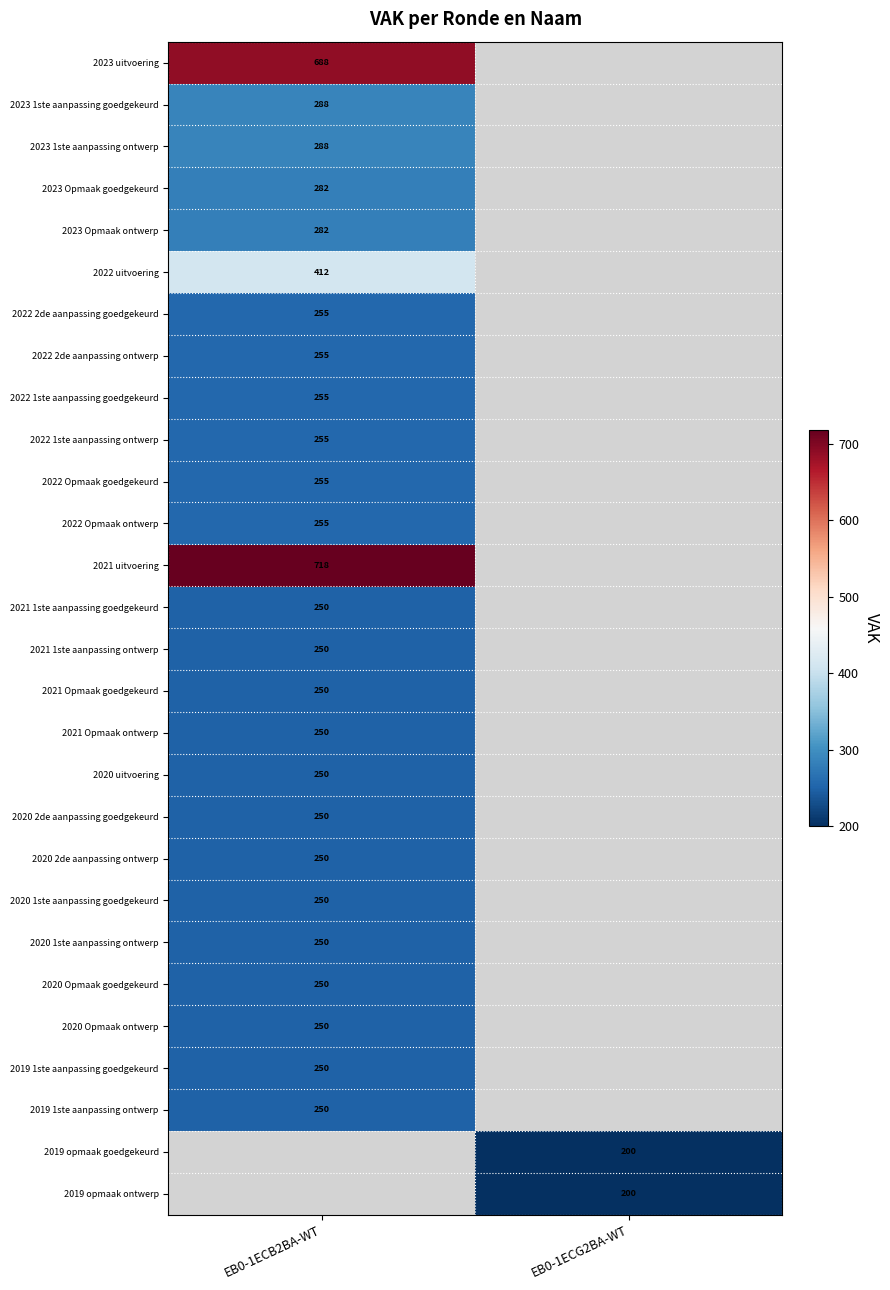

True or false: 2023 1ste aanpassing goedgekeurd has a value of 392 at EB0-1ECB2BA-WT.

False